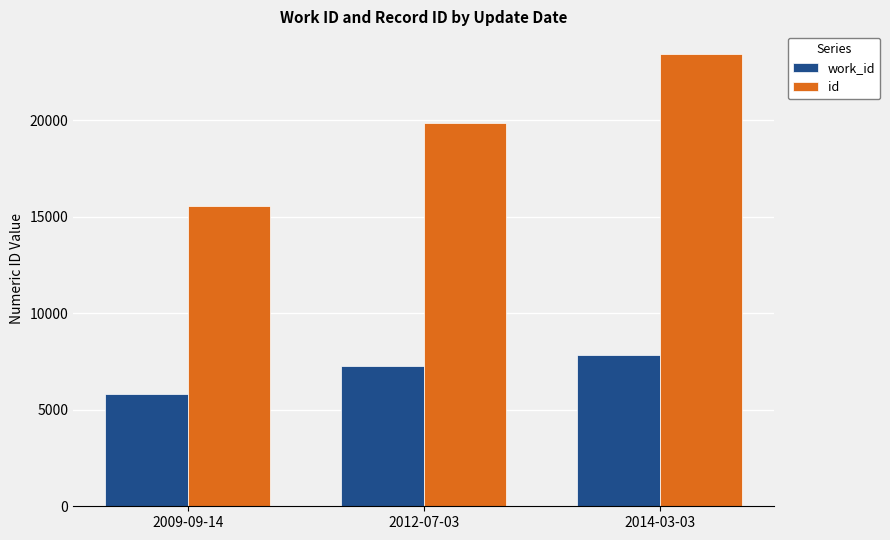

What is the smallest value displayed?

5843